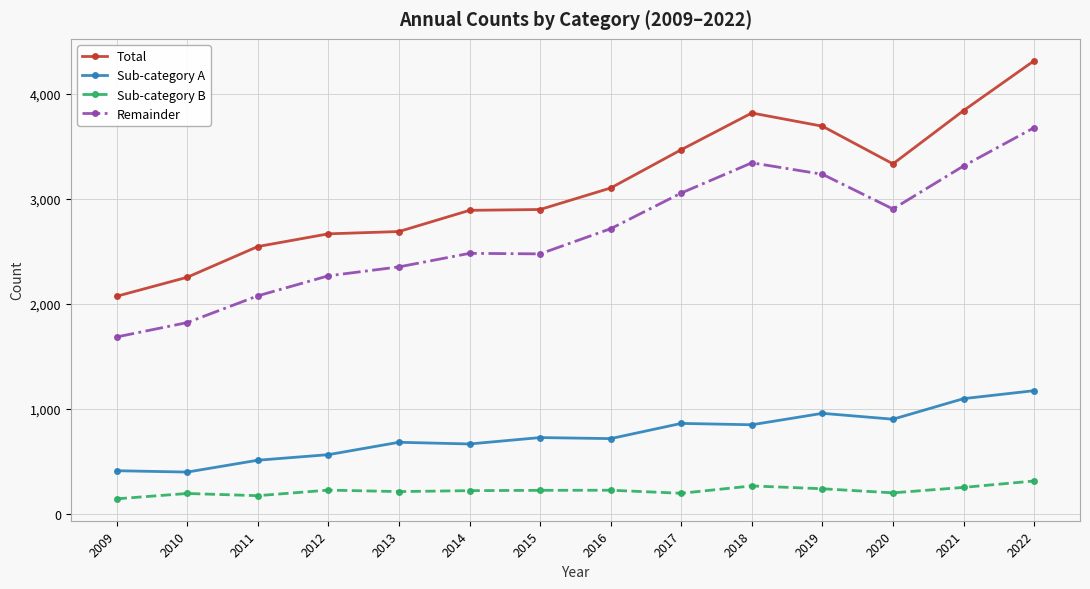

How many lines are shown in the chart?

4